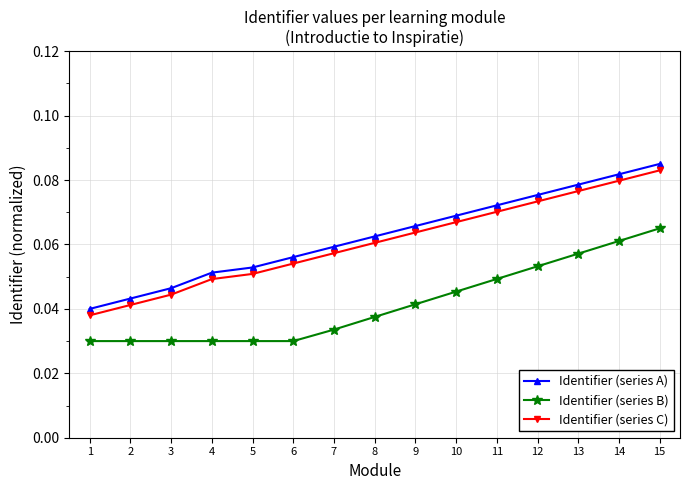

The Identifier (series A) series shows 0.1 at 3. True or false?

False